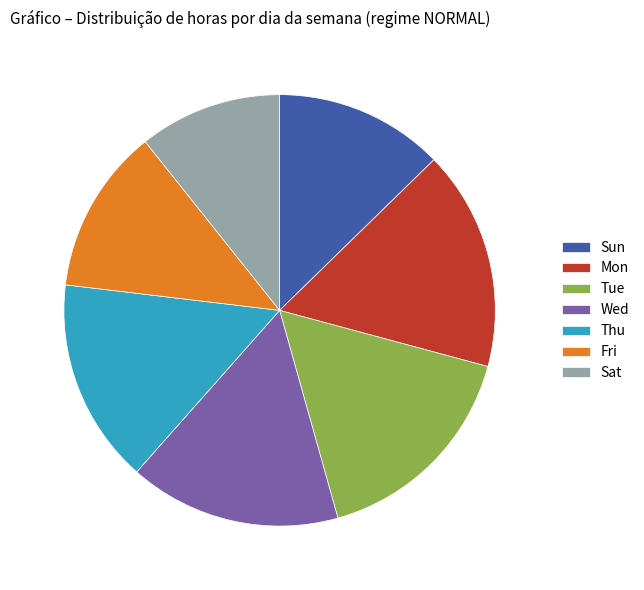

The Thu slice represents 15% of the pie. True or false?

True